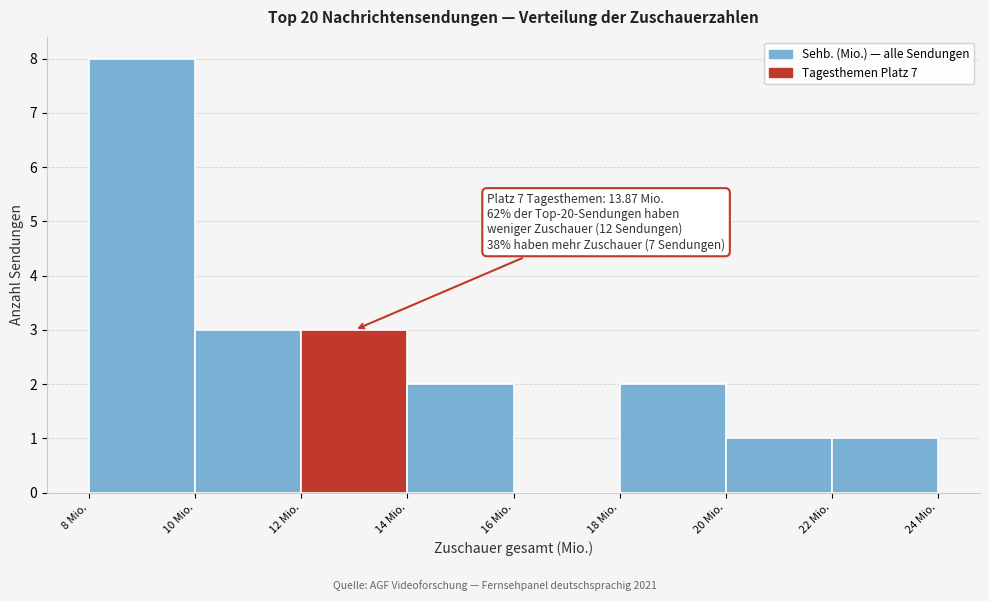

Which range on the x-axis has the tallest bar?

8 to 10